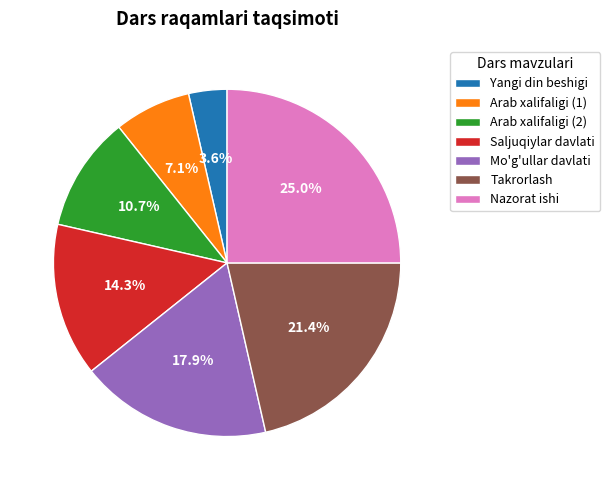

Approximately how many times larger is the value at Yangi din beshigi compared to Arab xalifaligi (2)?

0.3